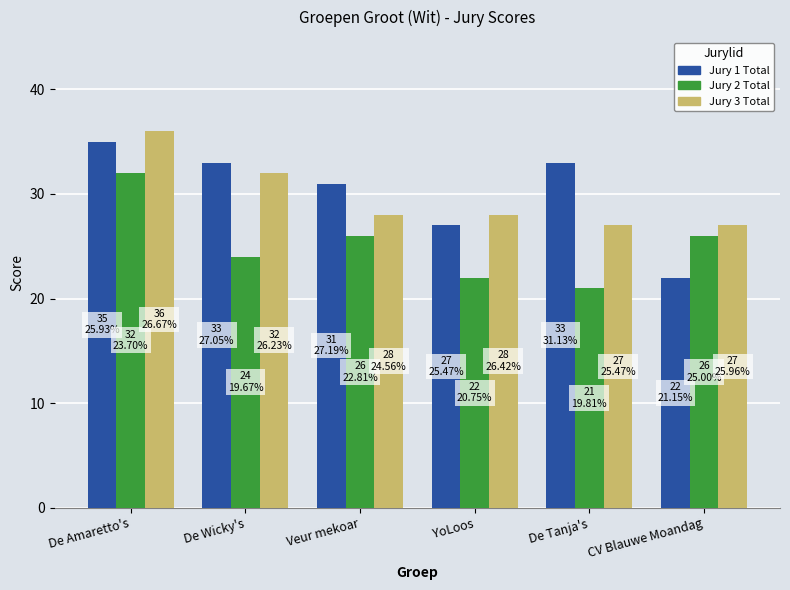

Which series has the largest range (max minus min)?

Jury 1 Total